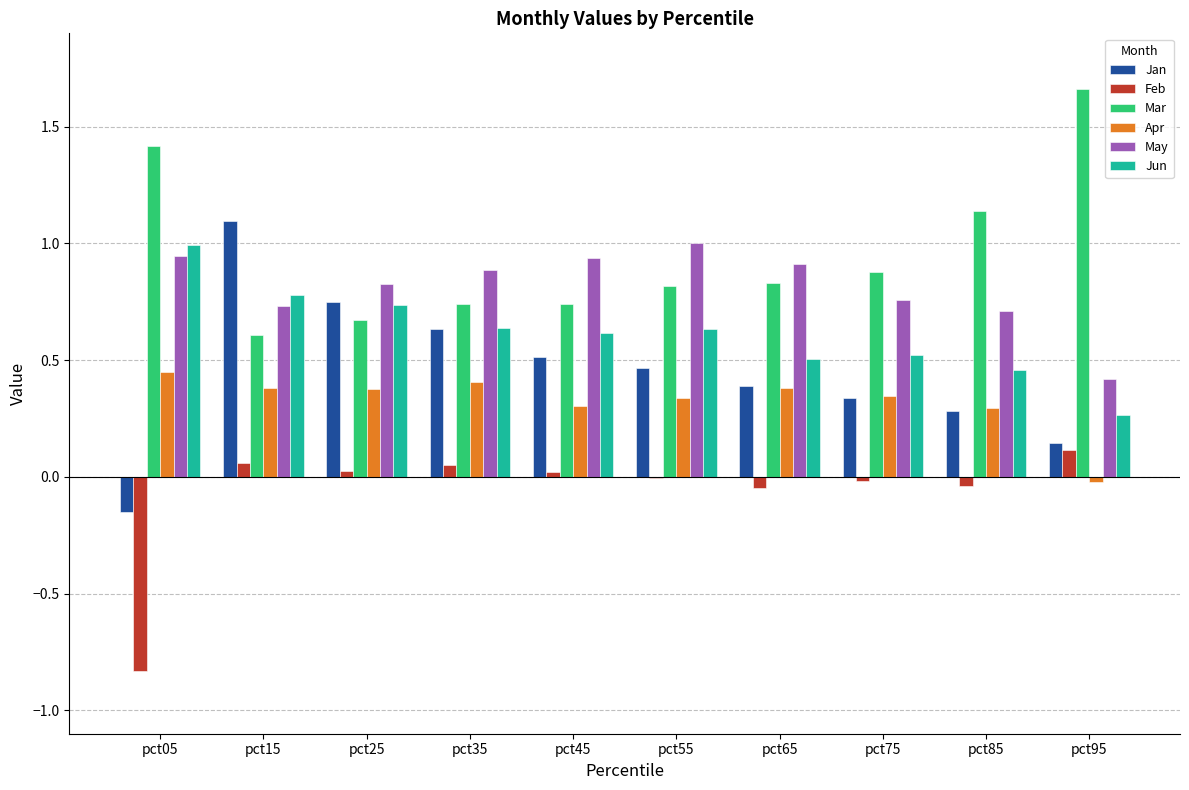

The value of Apr at pct85 is 0.4. True or false?

False